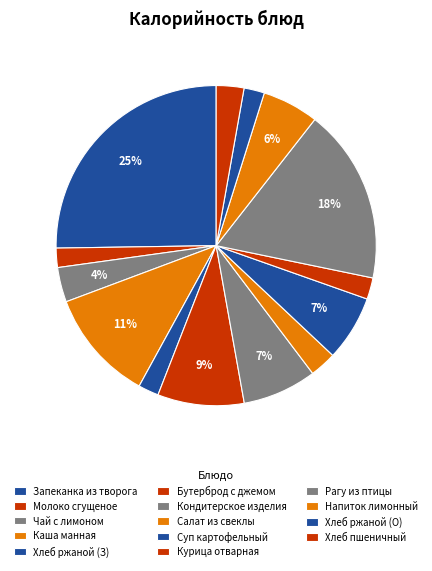

Count the number of slices in the pie.

14